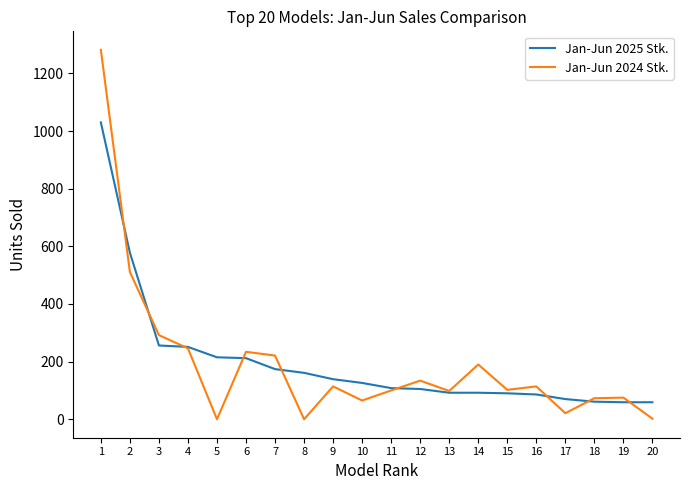

The Jan-Jun 2024 Stk. series shows 2 at 20. True or false?

True